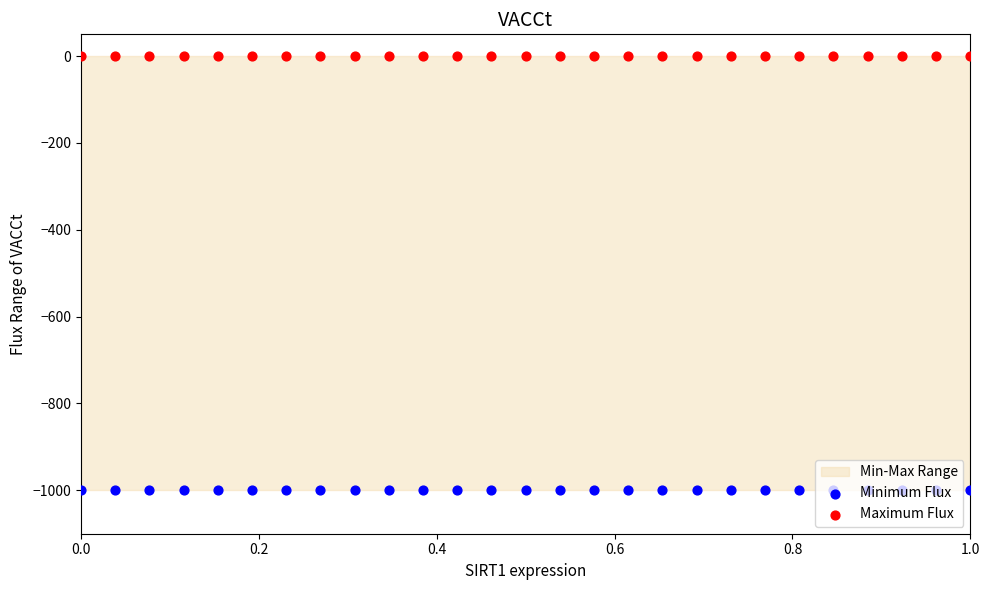

Is the value of Minimum Flux at 6 greater than the value of Maximum Flux at 11?

No